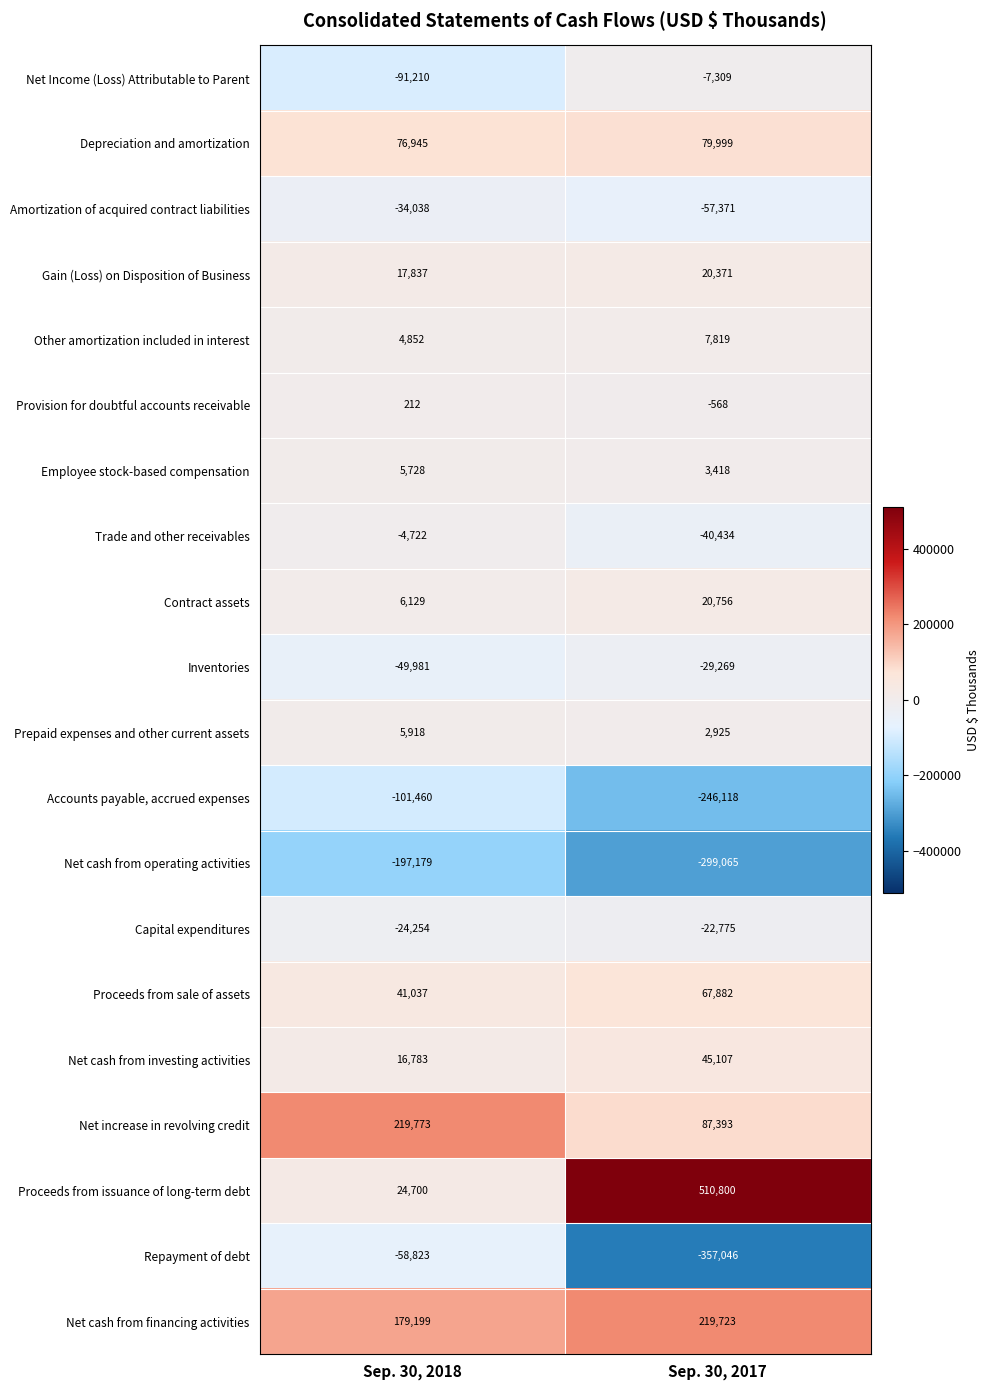

What value does the Contract assets series have at Sep. 30, 2017?

20756